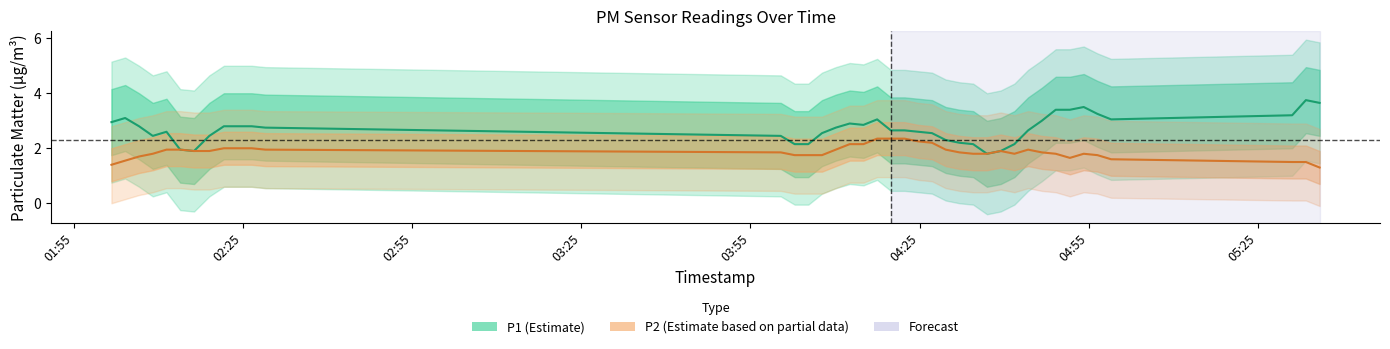

True or false: P2 and P1 cross at least once.

False